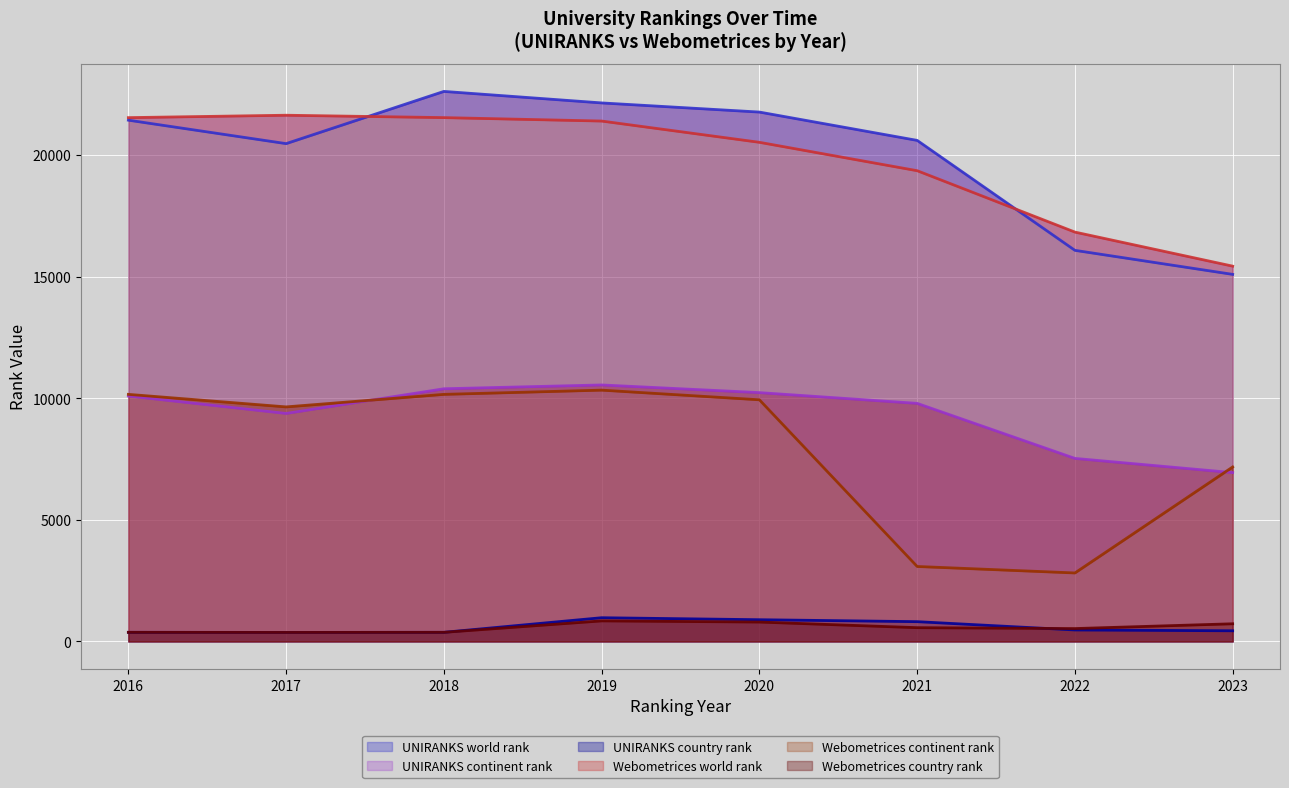

What is the minimum value shown in the chart?

372